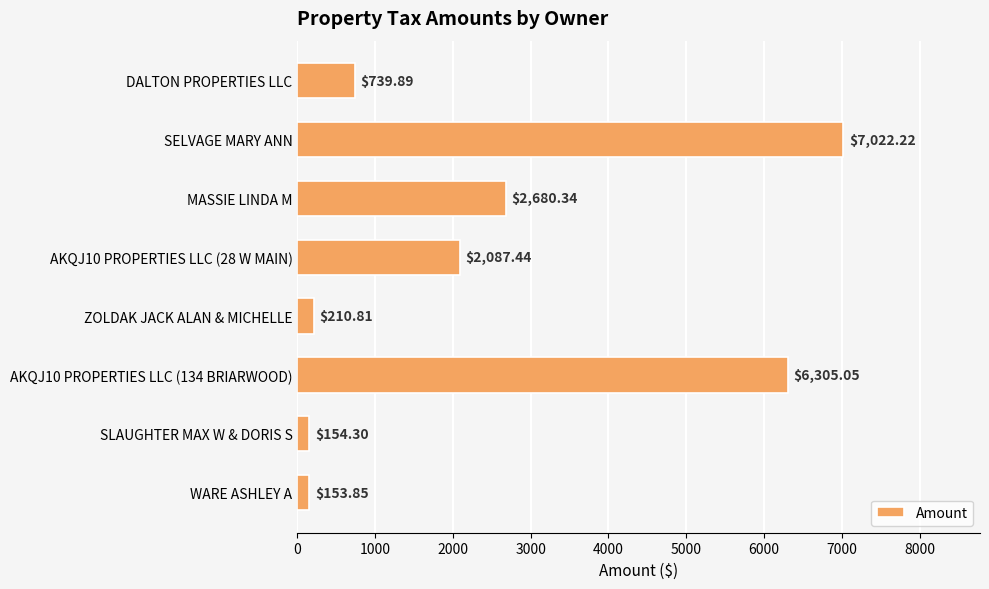

List the labels in order of value, largest first.

SELVAGE MARY ANN, AKQJ10 PROPERTIES LLC (134 BRIARWOOD), MASSIE LINDA M, AKQJ10 PROPERTIES LLC (28 W MAIN), DALTON PROPERTIES LLC, ZOLDAK JACK ALAN & MICHELLE, SLAUGHTER MAX W & DORIS S, WARE ASHLEY A